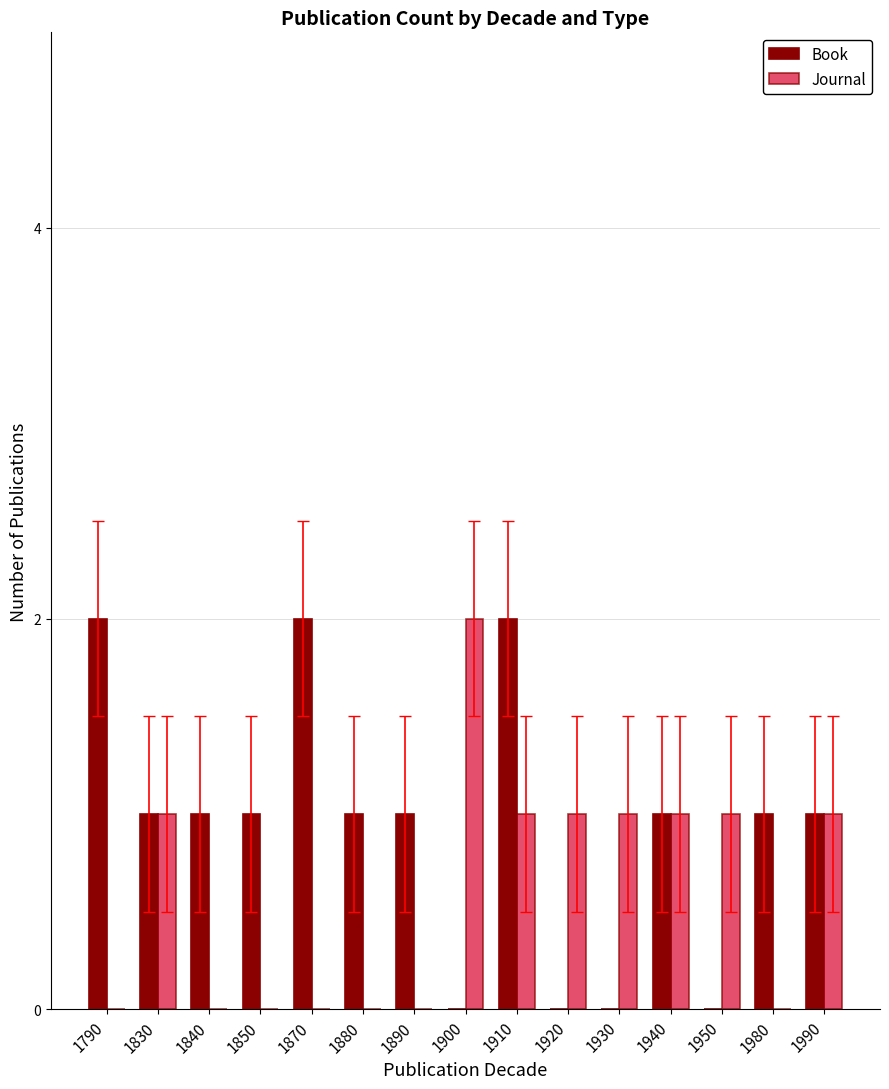

Which series has the largest total across all categories?

Book